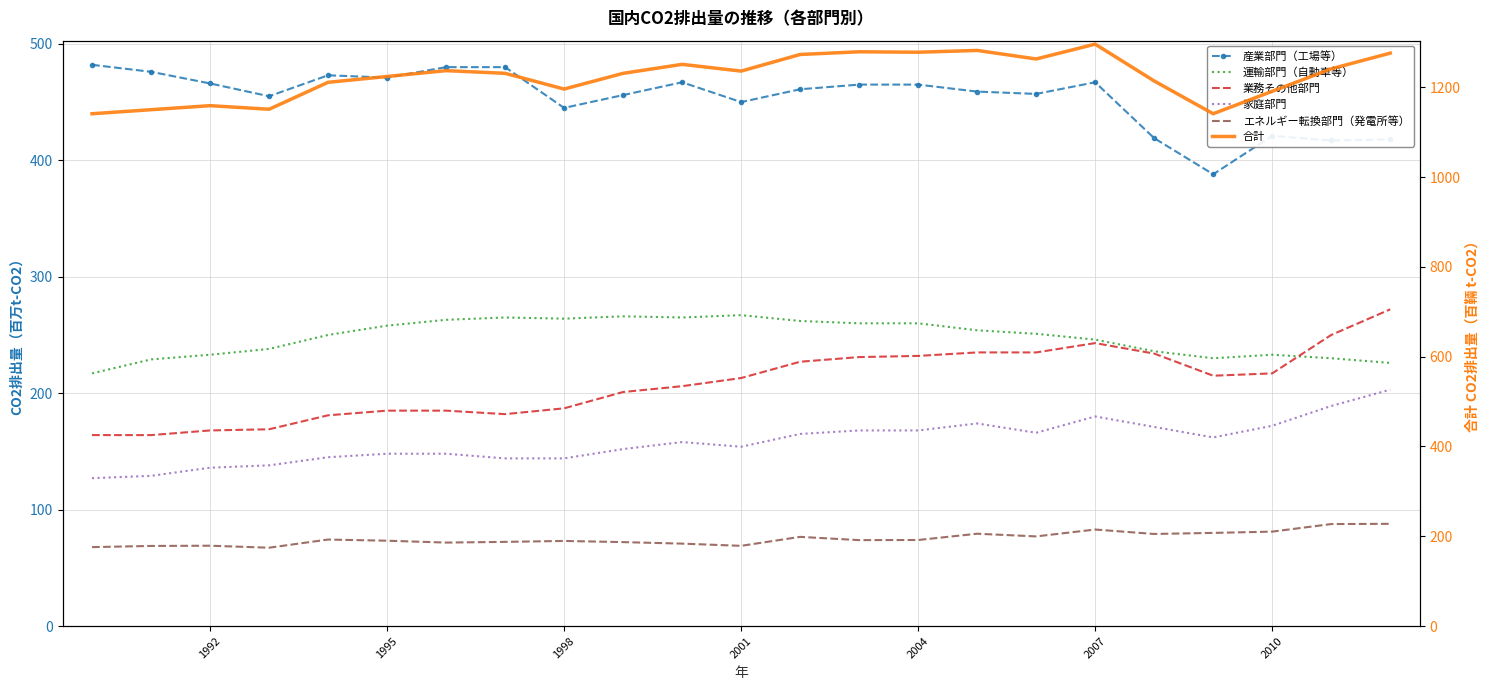

True or false: 家庭部門 and 産業部門（工場等） intersect in this chart.

False